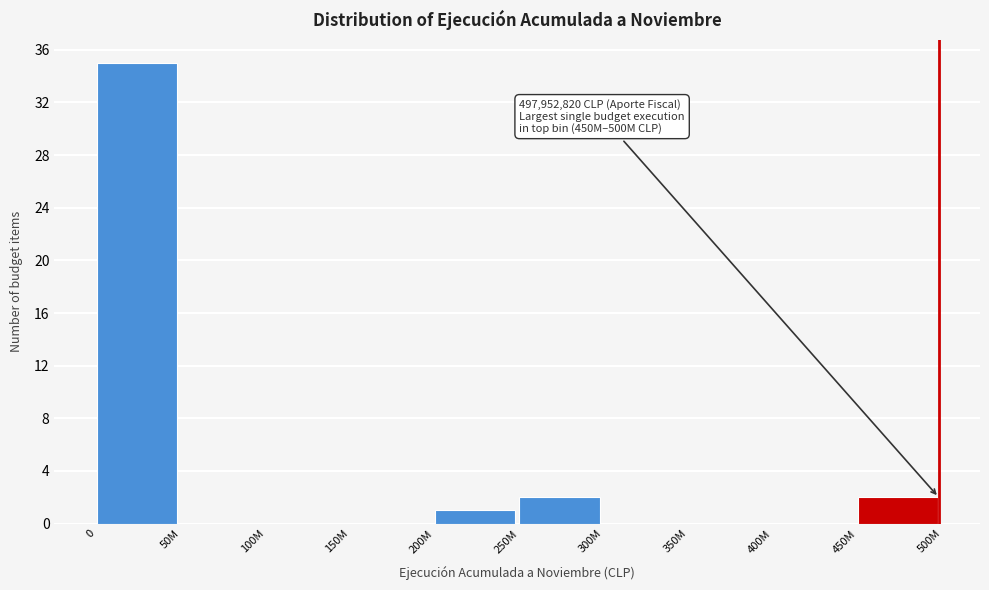

Reading left to right, what are all the values shown in this chart?

0=35	50M=0	100M=0	150M=0	200M=1	250M=2	300M=0	350M=0	400M=0	450M=2